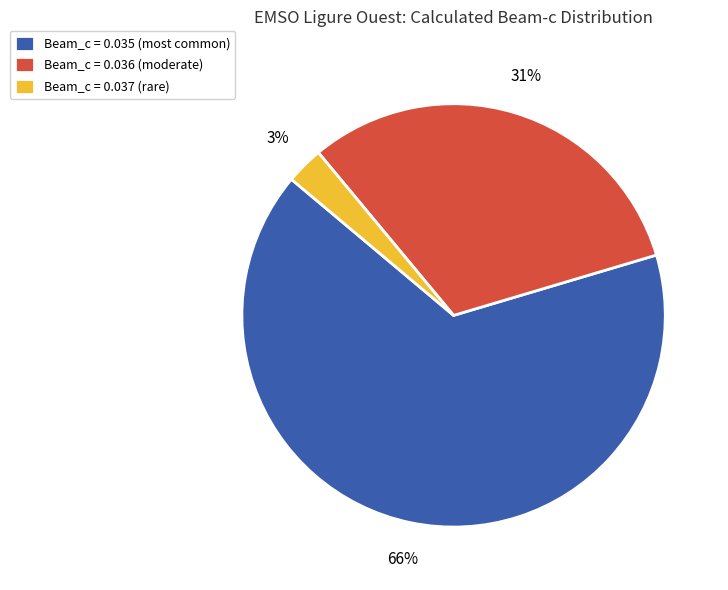

Does any single category account for the majority?

Yes